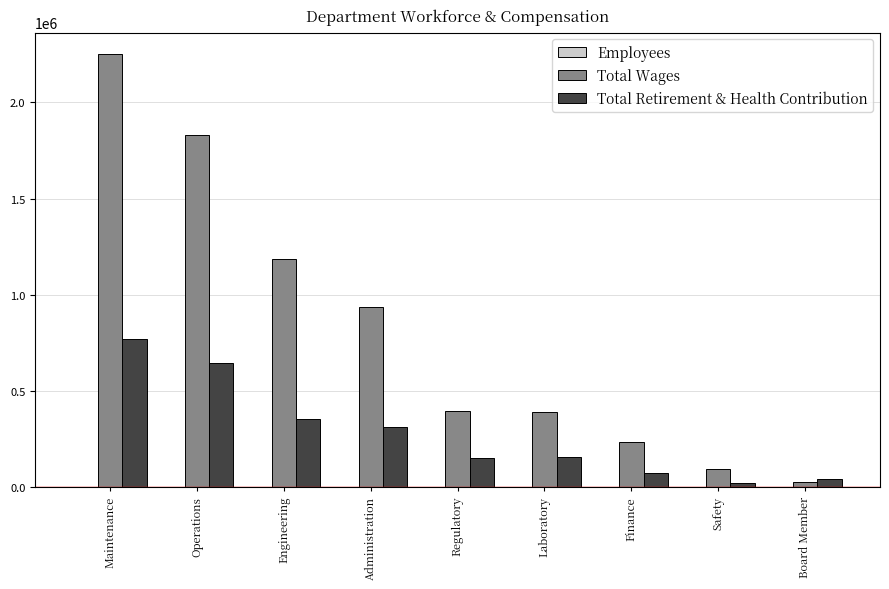

What is the average value of the Total Wages series?

816231